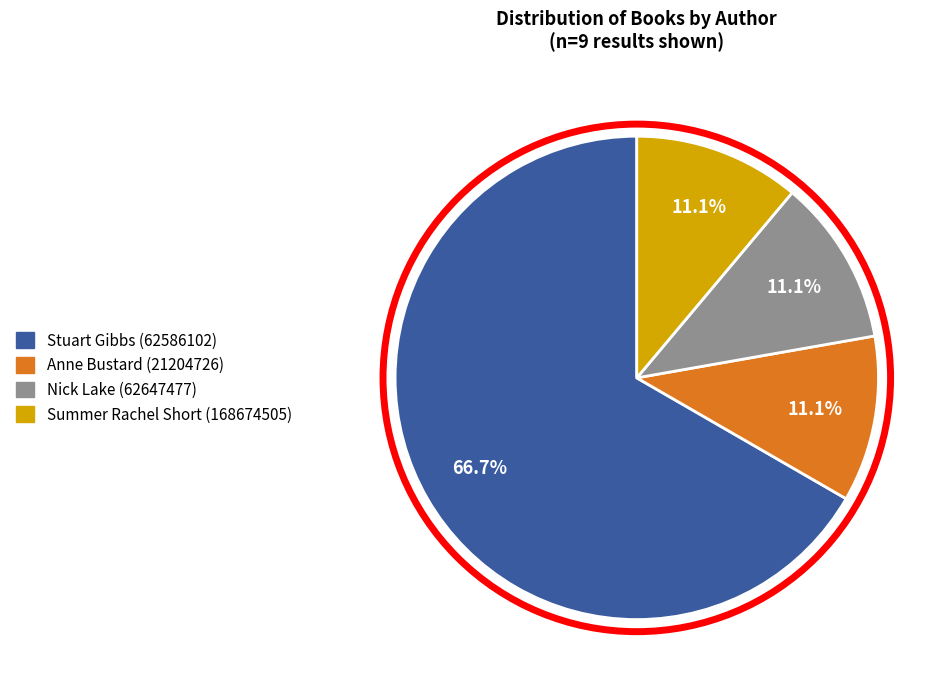

What is the largest slice in the pie chart?

Stuart Gibbs (62586102)